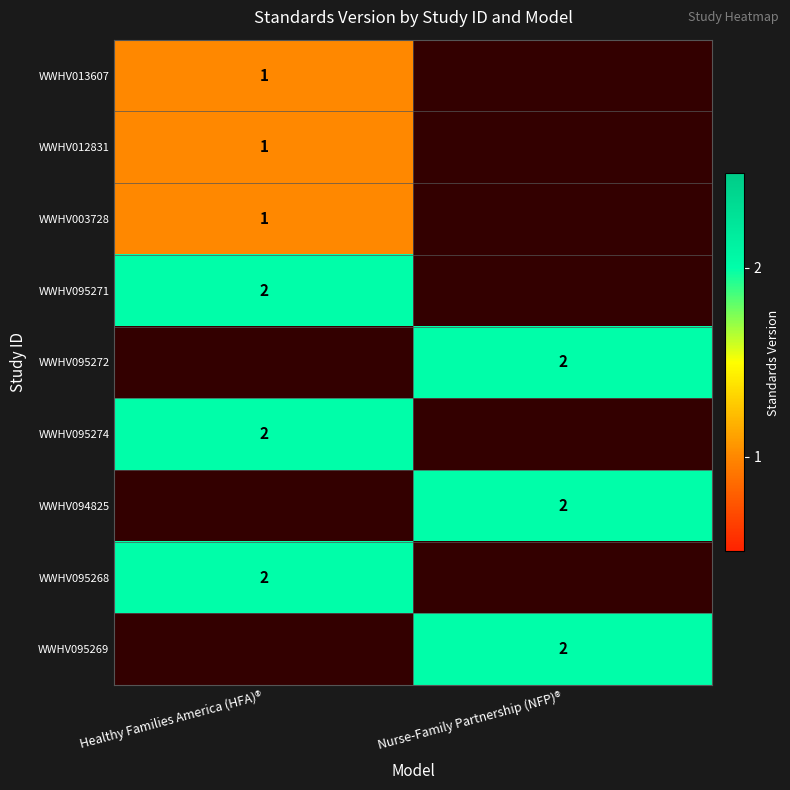

Is it true that WWHV003728 equals 1 at Healthy Families America (HFA)®?

True